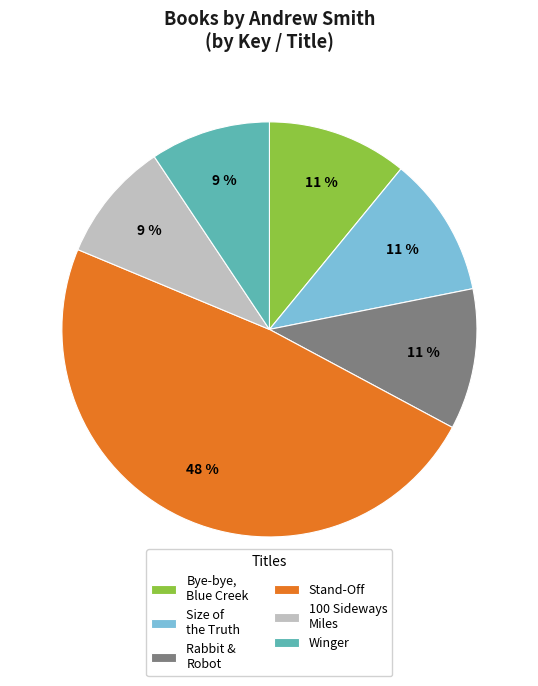

Combined, do Winger and Stand-Off account for over 50%?

Yes